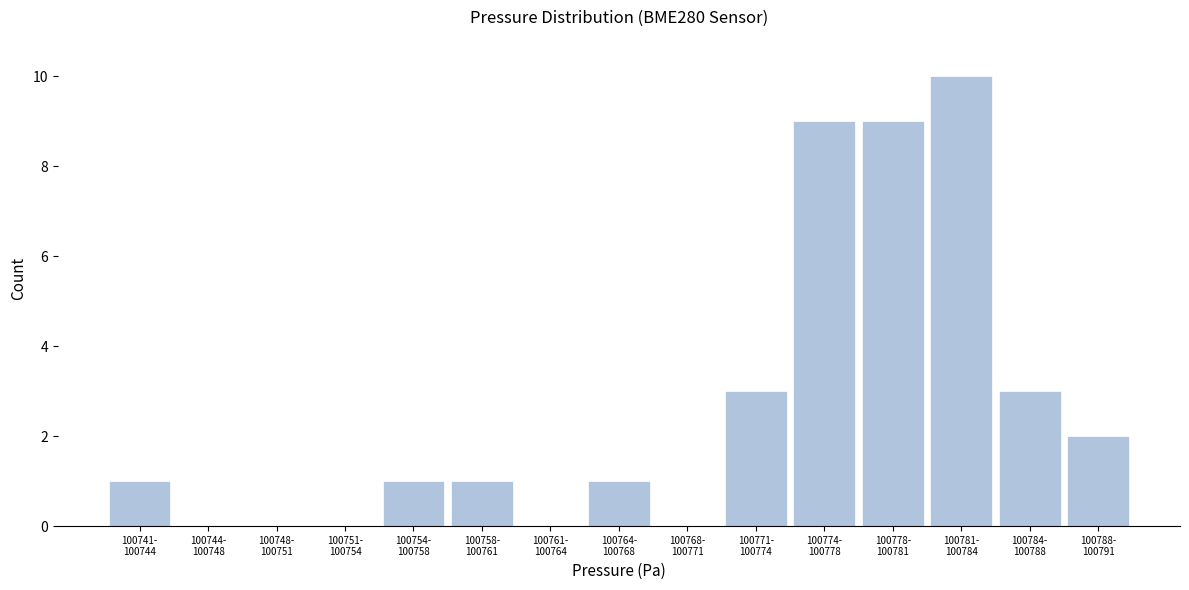

What is the greatest value displayed?

10